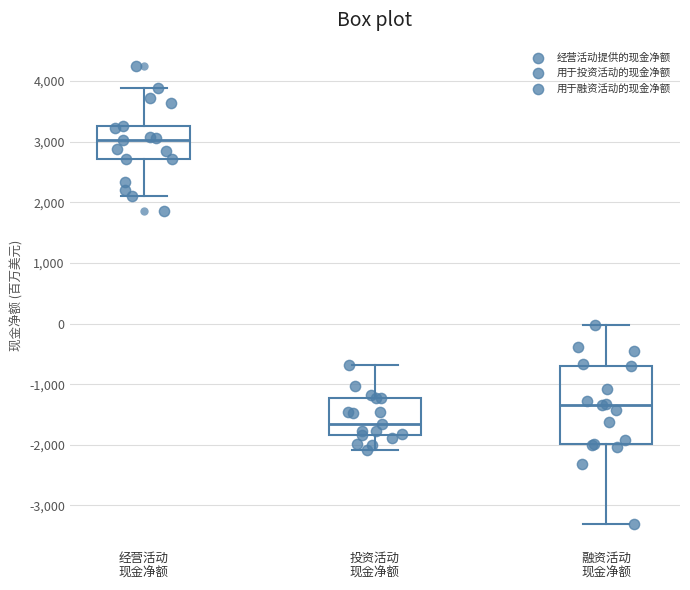

Reading left to right, transcribe this box plot: for each box, give where its median line is, the range the box spans, and where its two whiskers end, as read against the y-axis. The values are not printed on the chart, so give them approximately, as read against the axis.

经营活动 现金净额: median 3000, box 2700 to 3300, whiskers 2100 to 3900
投资活动 现金净额: median -1700, box -1800 to -1200, whiskers -2100 to -700
融资活动 现金净额: median -1300, box -2000 to -700, whiskers -3300 to 0